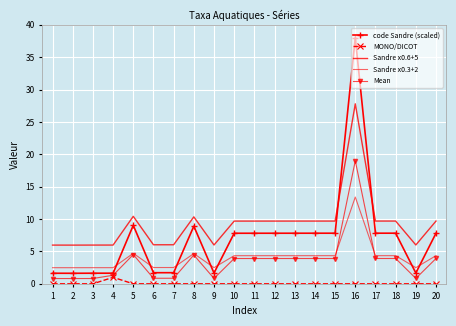

What is the spread (max minus min) of values at 20?

9.7